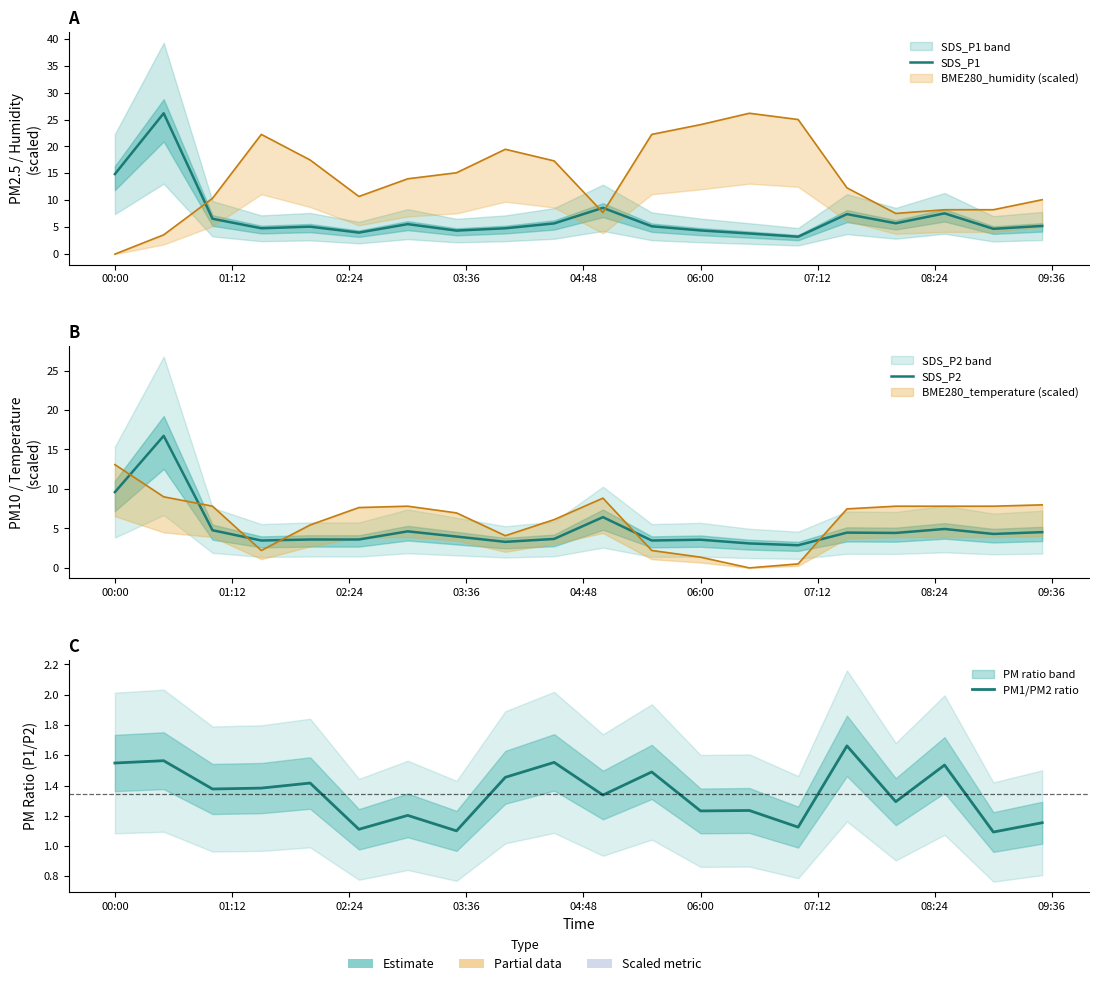

What is the greatest value displayed?

26.2